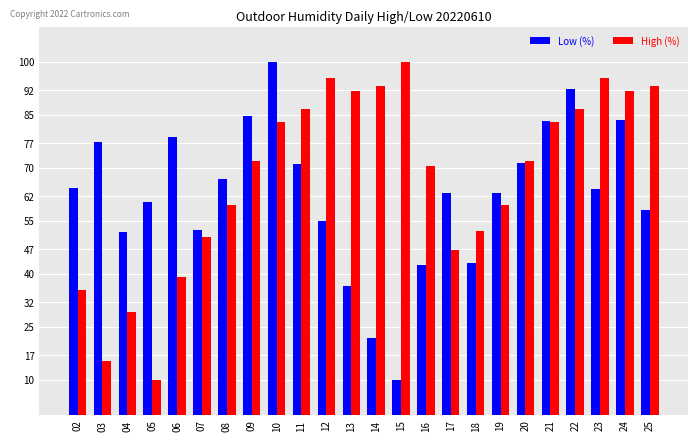

What are all the series names shown in the legend?

Low (%), High (%)